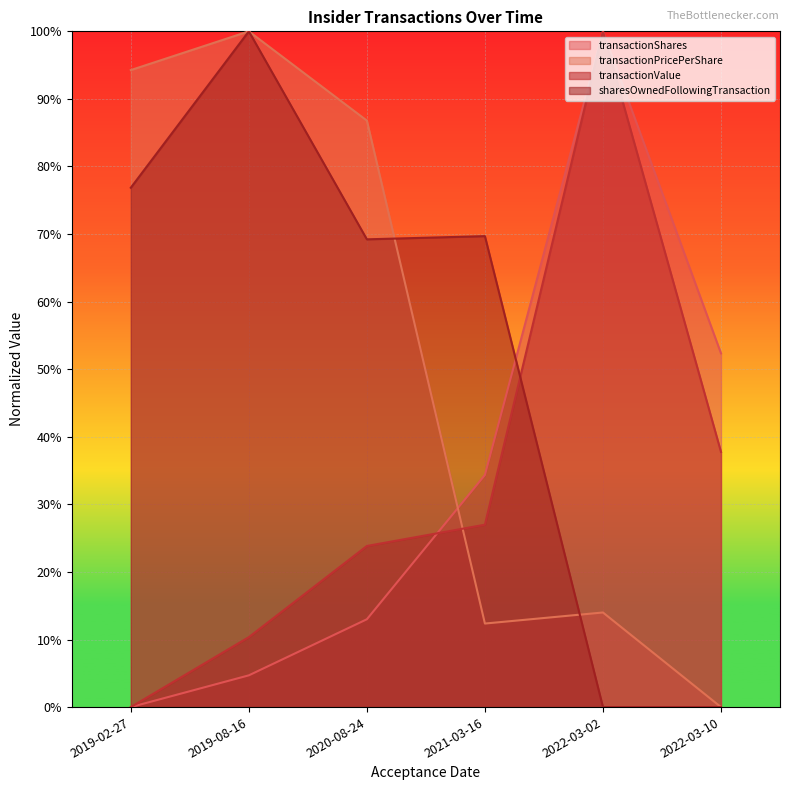

Between 2019-02-27 and 2020-08-24, which series saw the biggest shift?

transactionValue